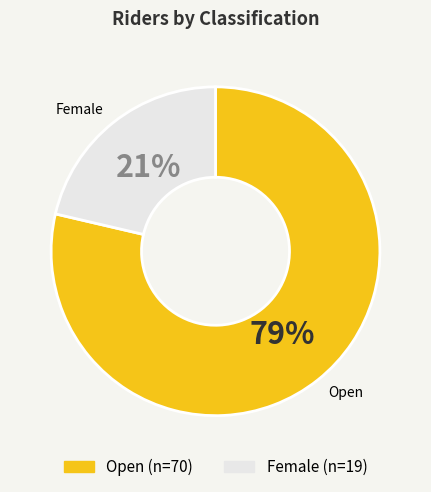

Is there a majority slice in this chart?

Yes